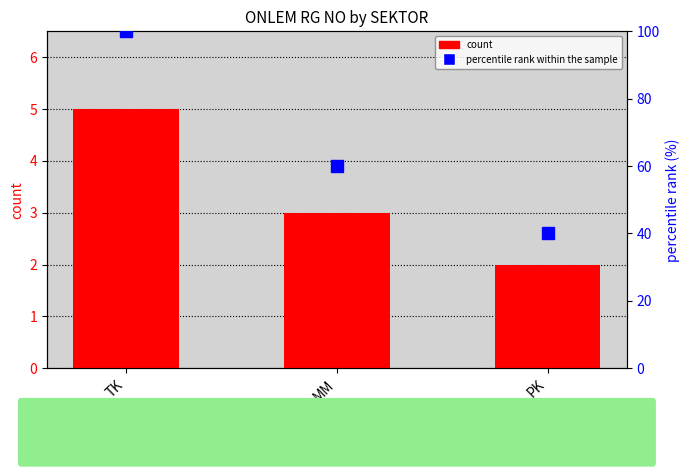

What is the label of the 2nd bar from the right?

MM